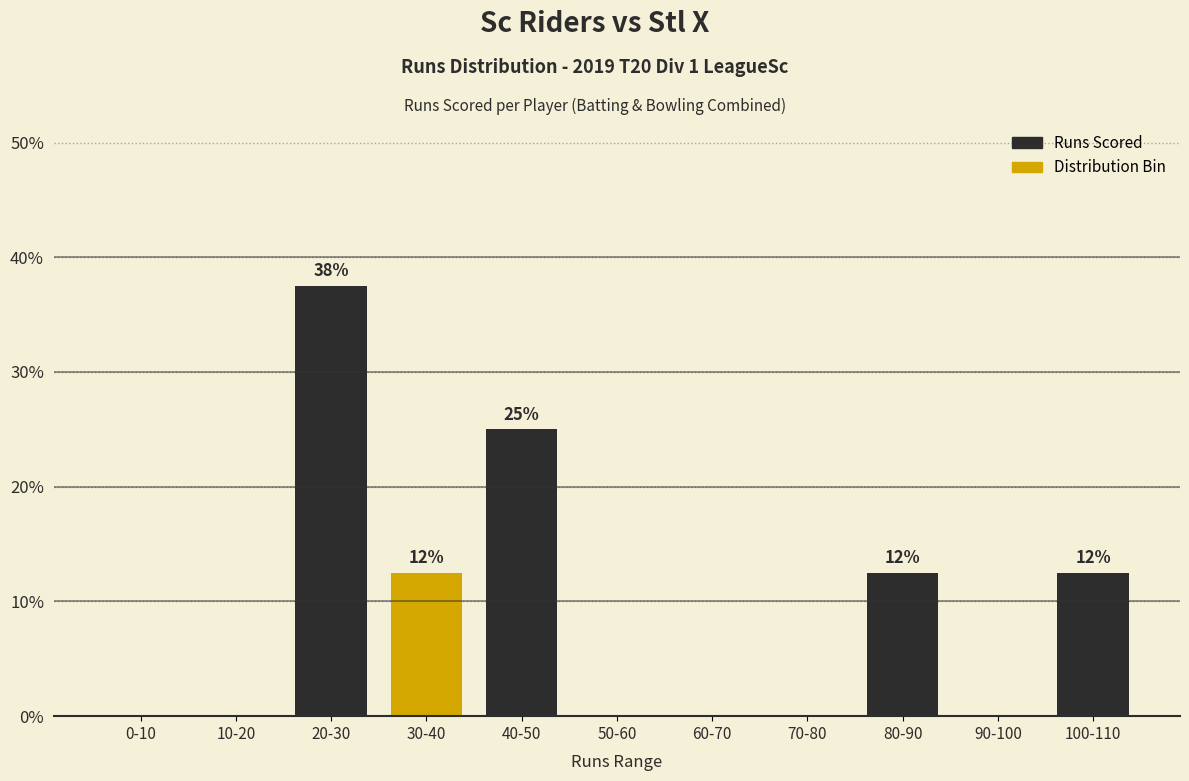

Reading left to right, what are all the values shown in this chart?

0-10=0.0	10-20=0.0	20-30=37.5	30-40=12.5	40-50=25.0	50-60=0.0	60-70=0.0	70-80=0.0	80-90=12.5	90-100=0.0	100-110=12.5